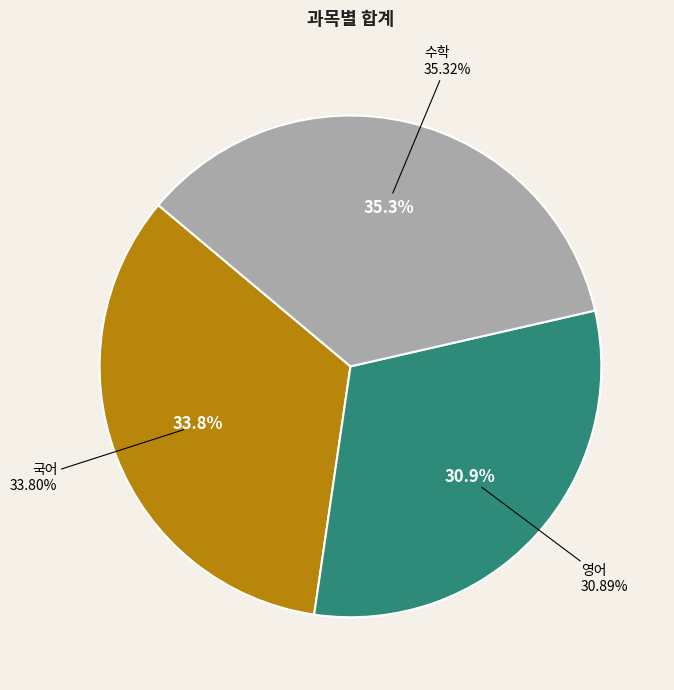

What is the change in value from 영어 to 수학?

+35